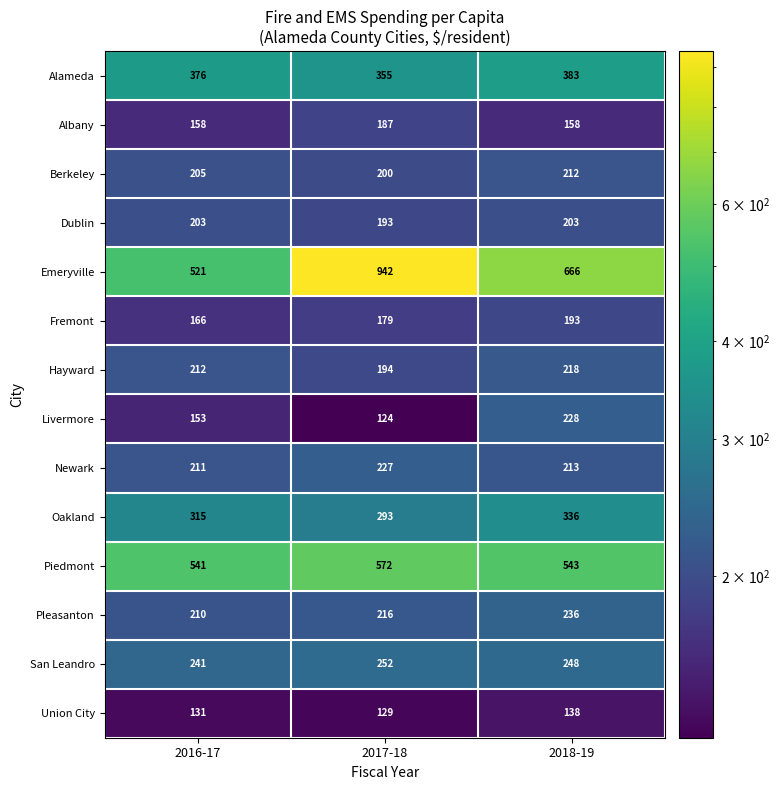

Rank the series by their maximum value, from lowest to highest.

Union City, Albany, Fremont, Dublin, Berkeley, Hayward, Newark, Livermore, Pleasanton, San Leandro, Oakland, Alameda, Piedmont, Emeryville